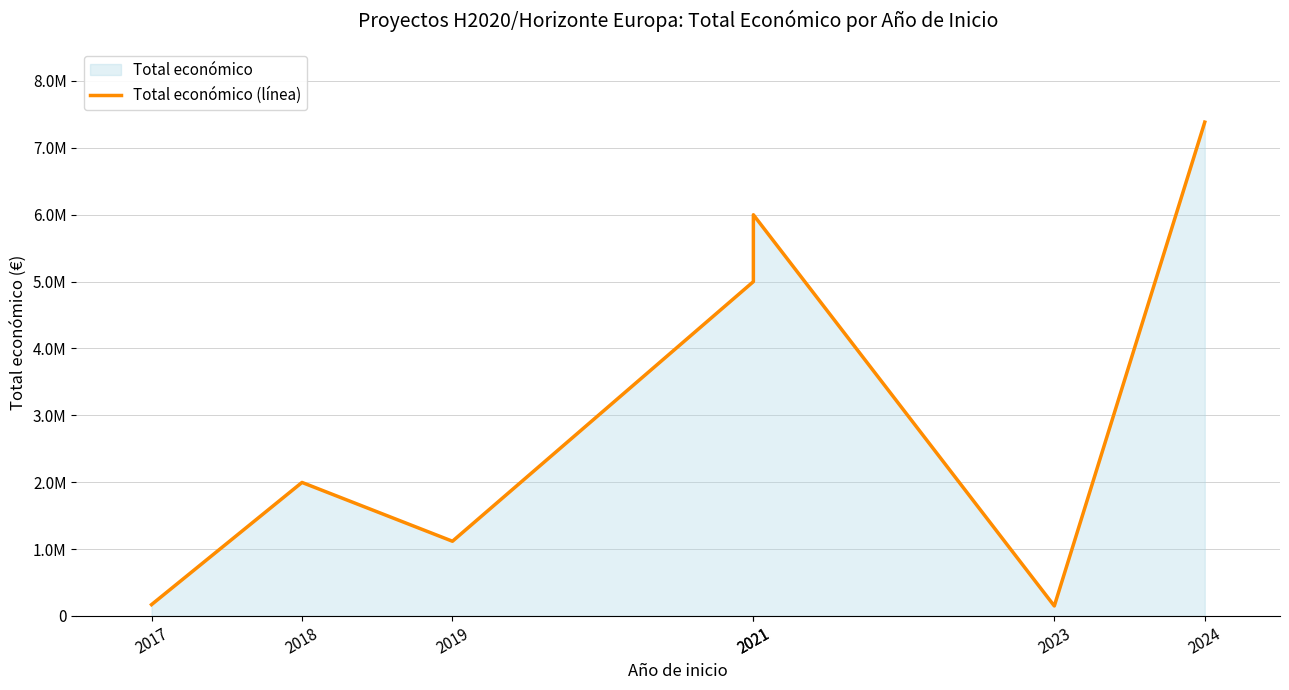

What is the change in value from 2019 to 2023?

-967800